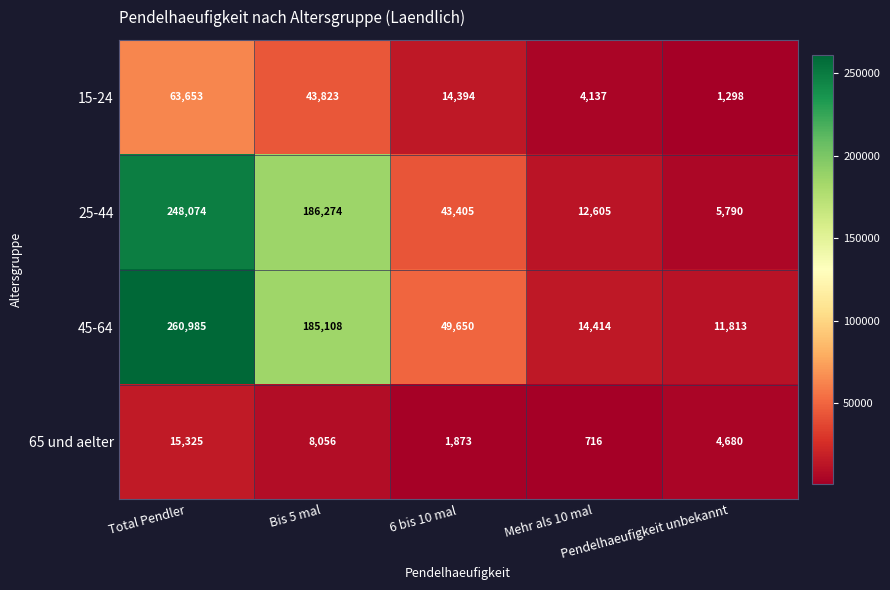

Which series has the largest total across all categories?

45-64